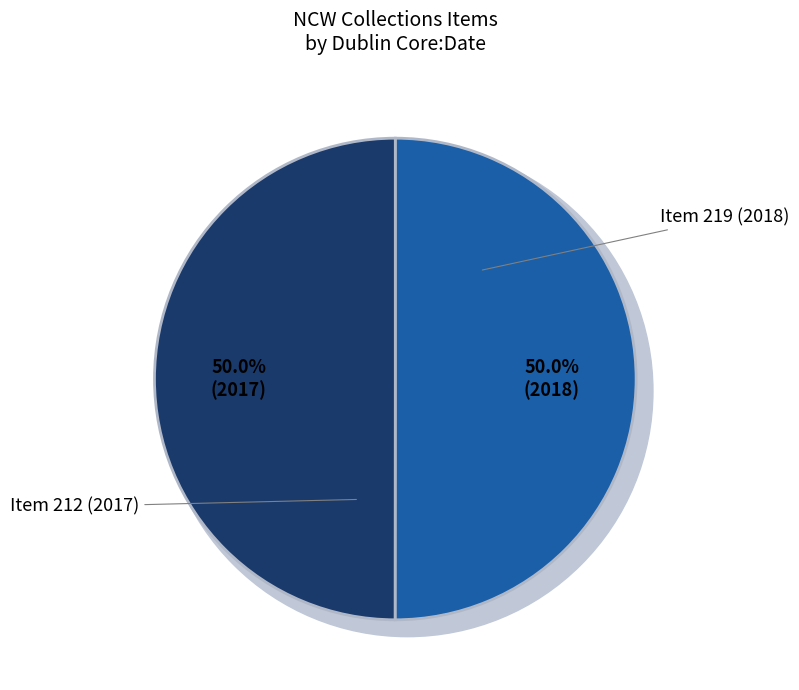

Count the number of slices in the pie.

2